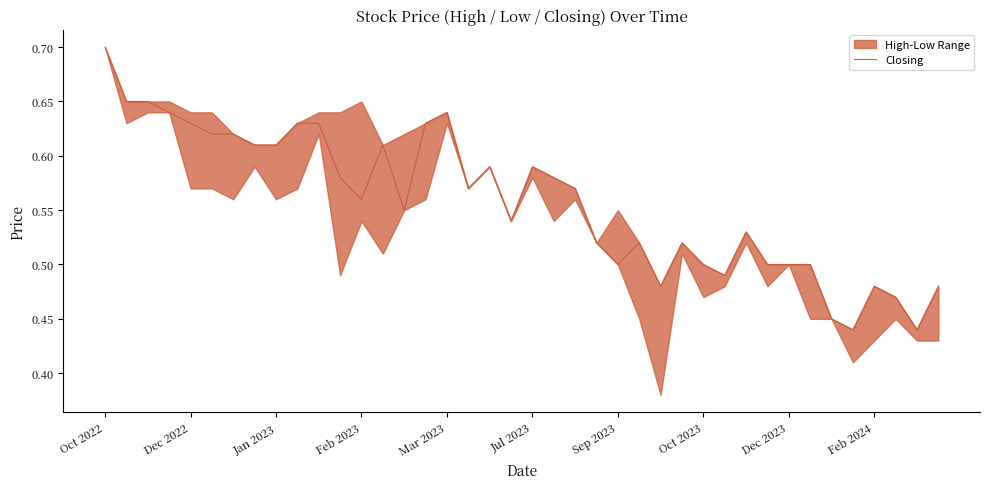

Is it true that Closing equals 0.5 at Sep 2023?

True